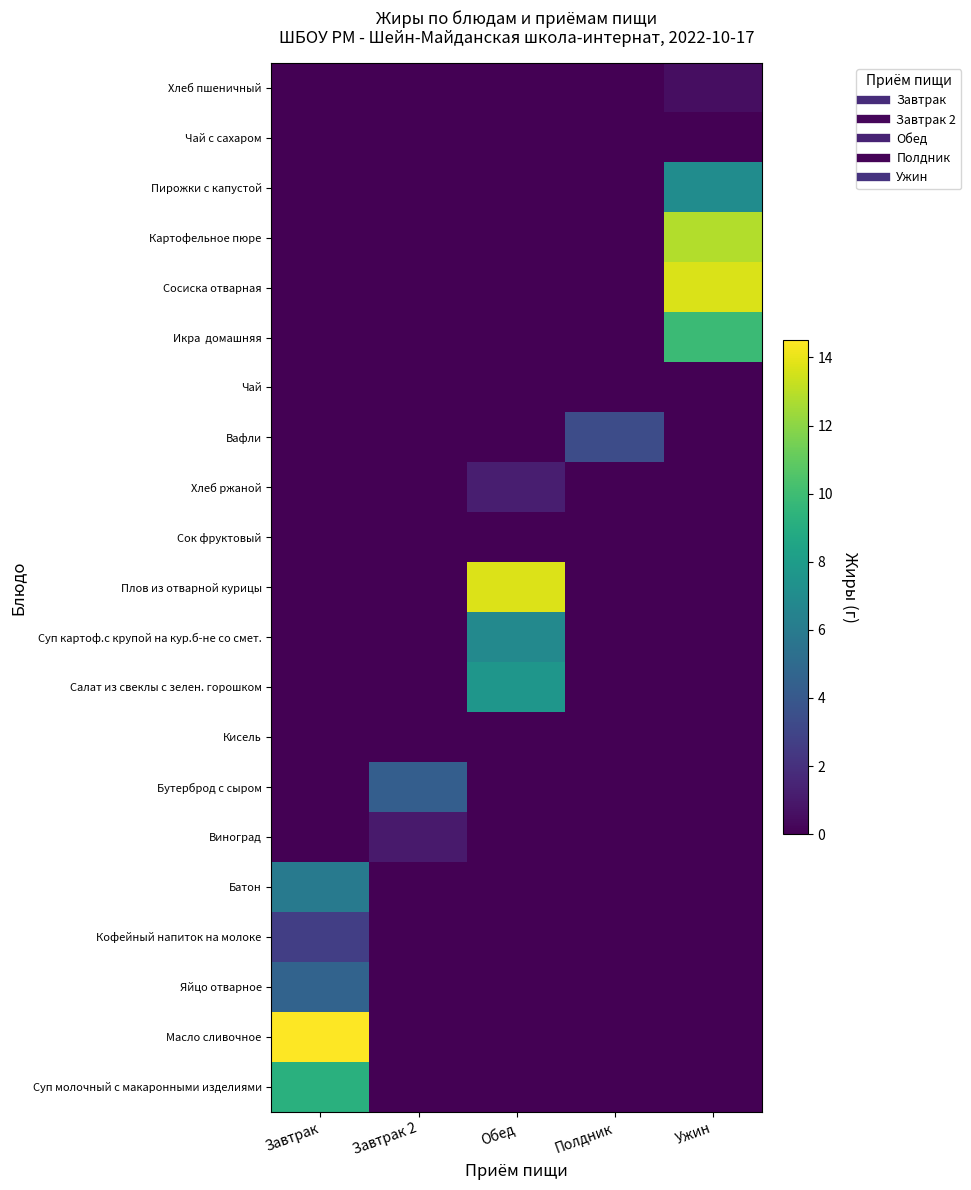

At which category is the sum across all series the highest?

Ужин